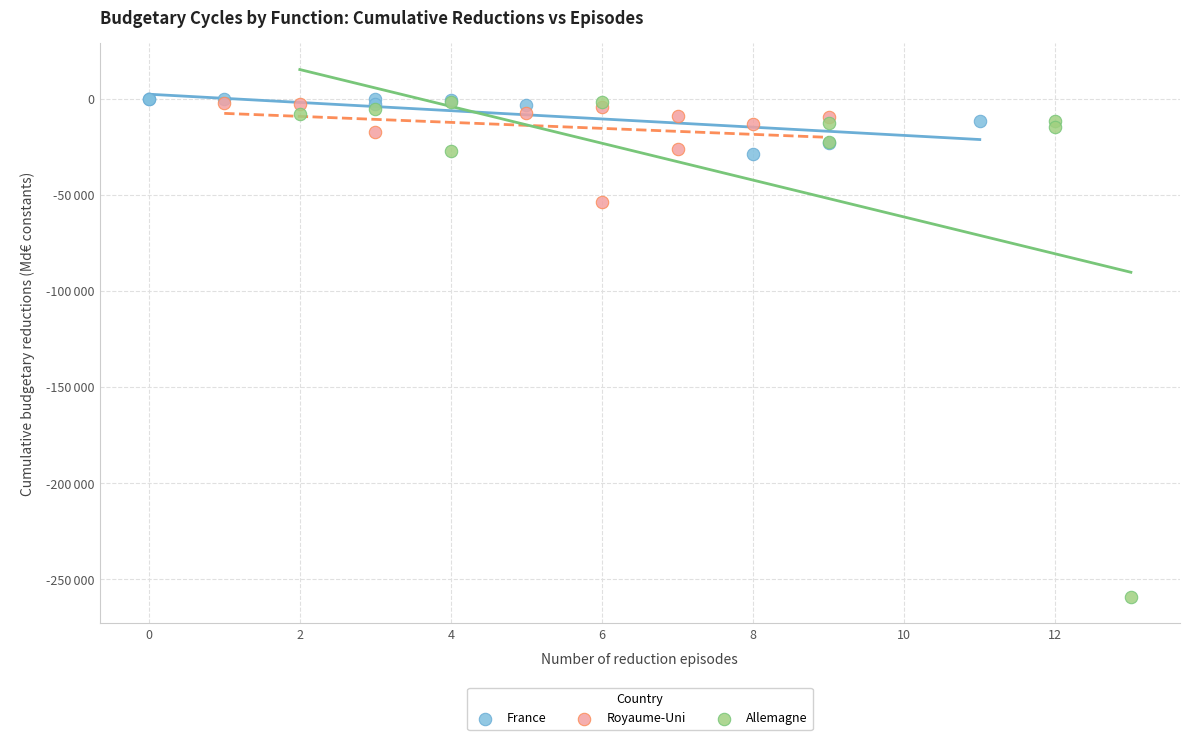

What are all the series names shown in the legend?

France, Royaume-Uni, Allemagne